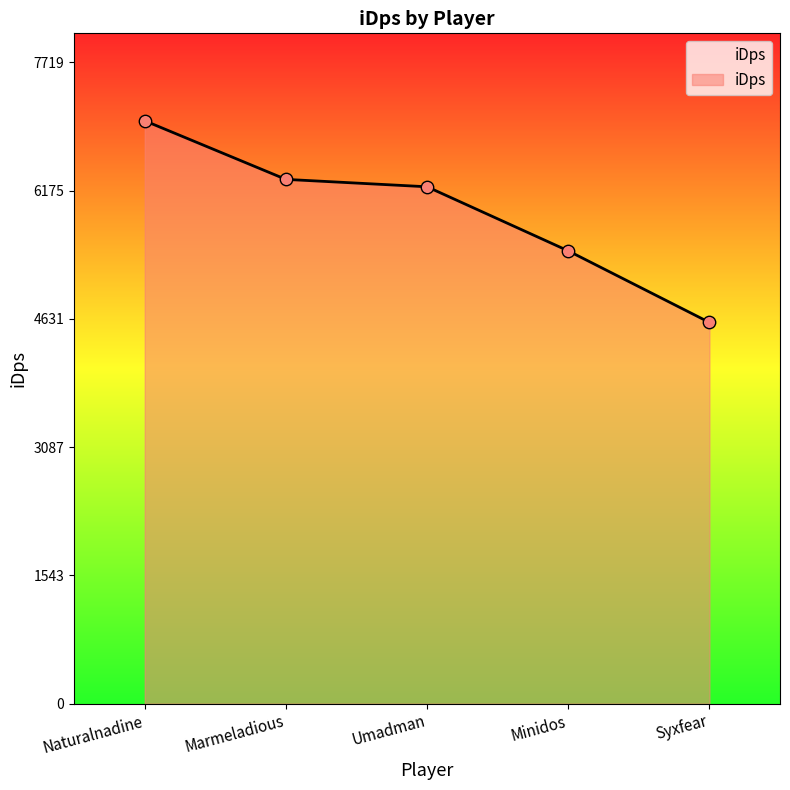

What is the change in value from Minidos to Syxfear?

-861.4